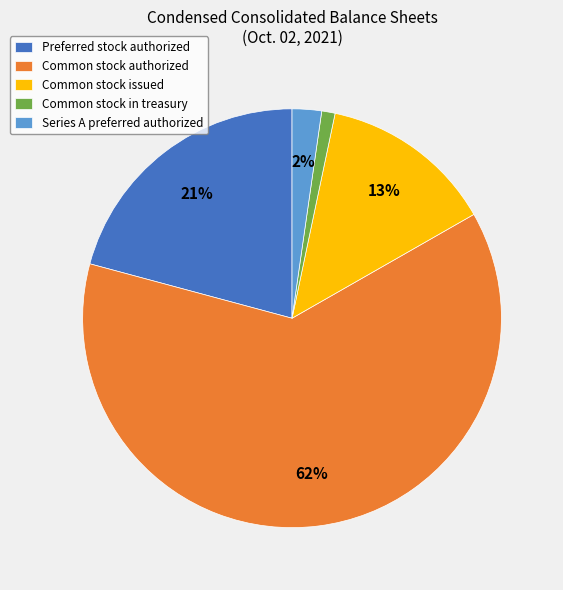

What is the largest slice in the pie chart?

Common stock authorized